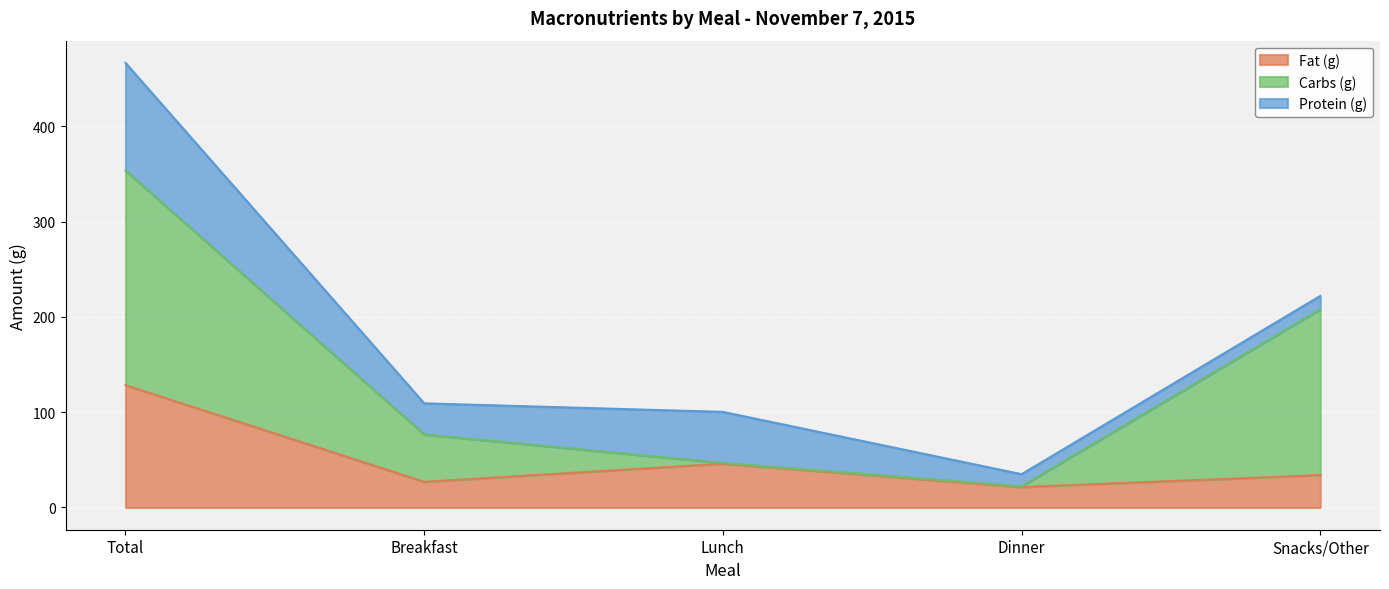

Reading right to left, list all the values displayed in this chart.

Fat (g): Snacks/Other=34.0	Dinner=21.5	Lunch=46.0	Breakfast=26.9	Total=128.4
Carbs (g): Snacks/Other=174.0	Dinner=0.8	Lunch=0.7	Breakfast=49.8	Total=225.3
Protein (g): Snacks/Other=14.0	Dinner=12.7	Lunch=53.6	Breakfast=32.6	Total=112.9